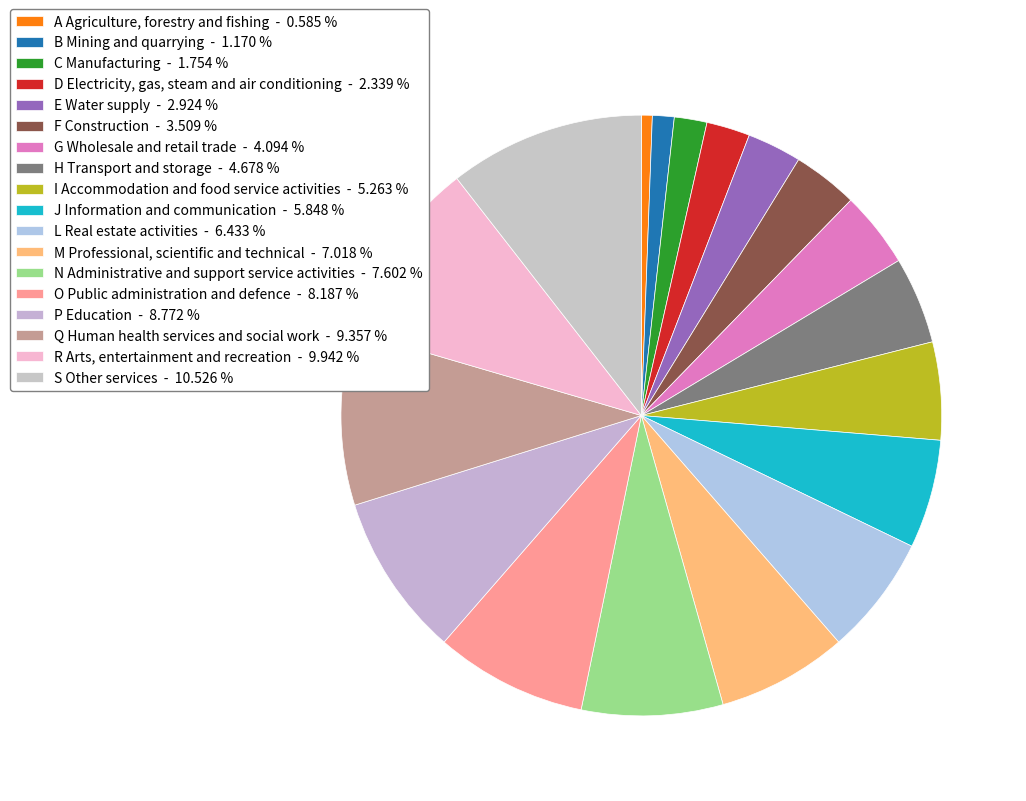

To the nearest percent, what is the combined percentage of B Mining and quarrying and O Public administration and defence?

9%